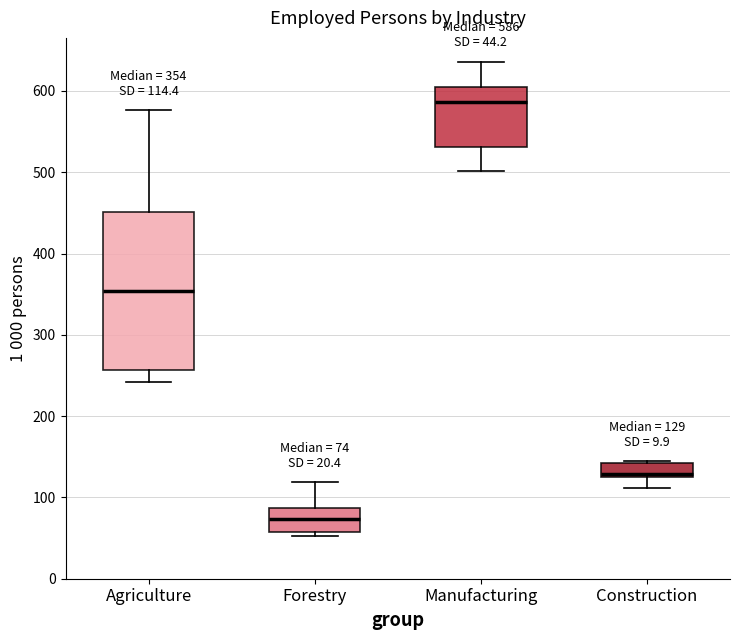

Which box's median line is the highest?

Manufacturing